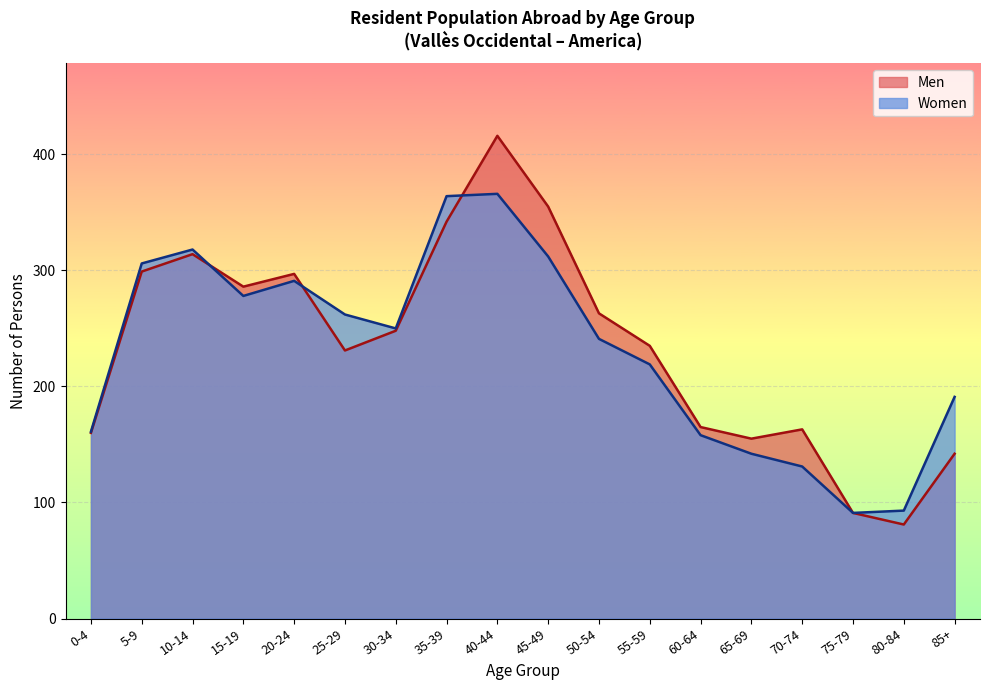

What is the sum of the Men values at 35-39 and 0-4?

502